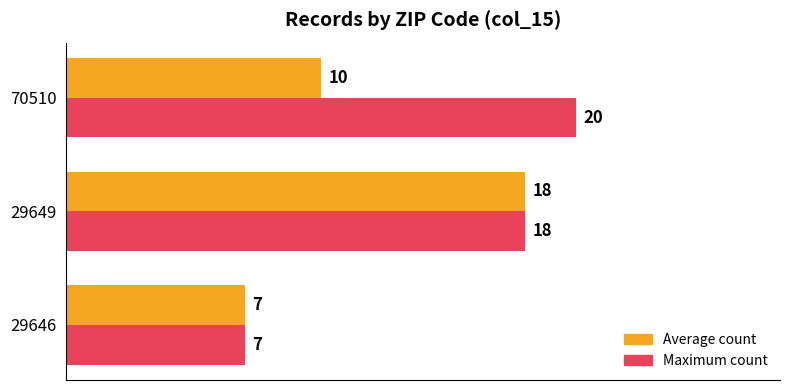

Which series has the largest total across all categories?

Maximum count